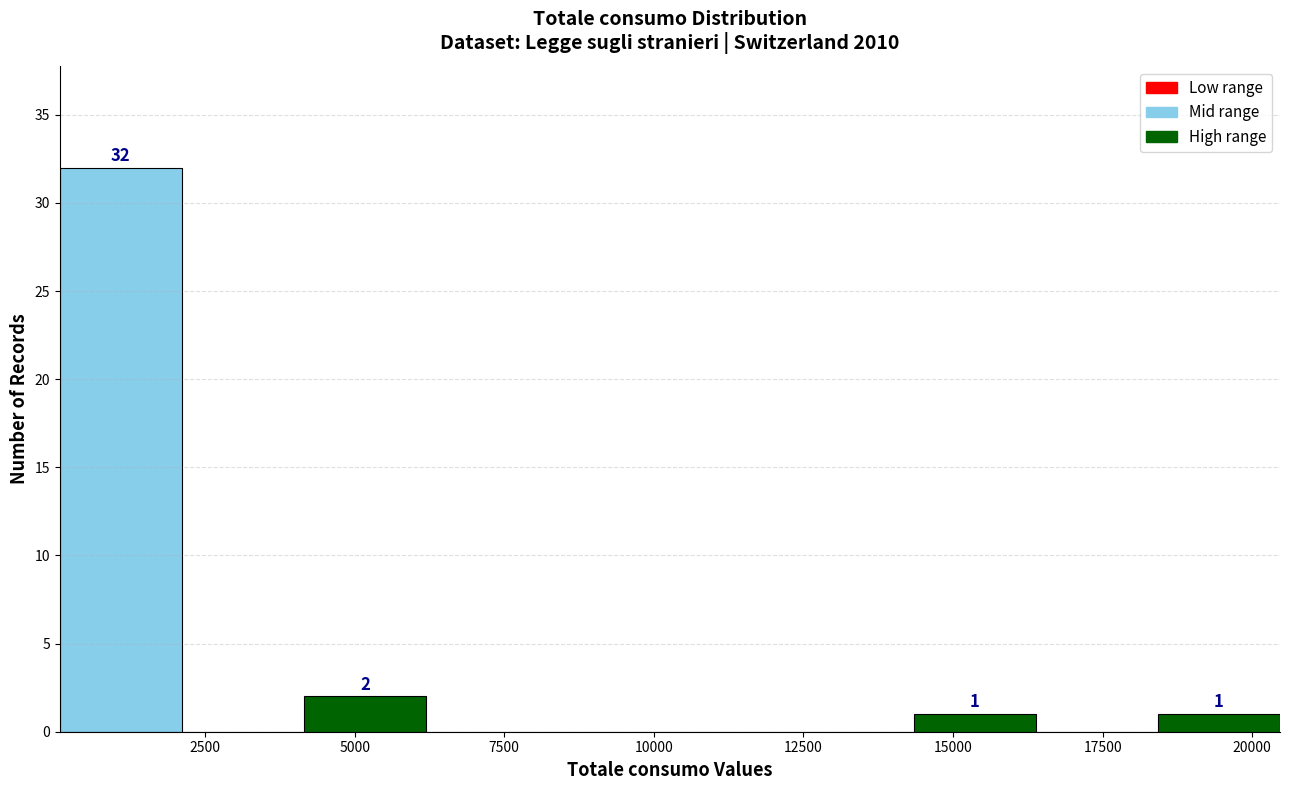

Which range on the x-axis has the tallest bar?

0 to 2000